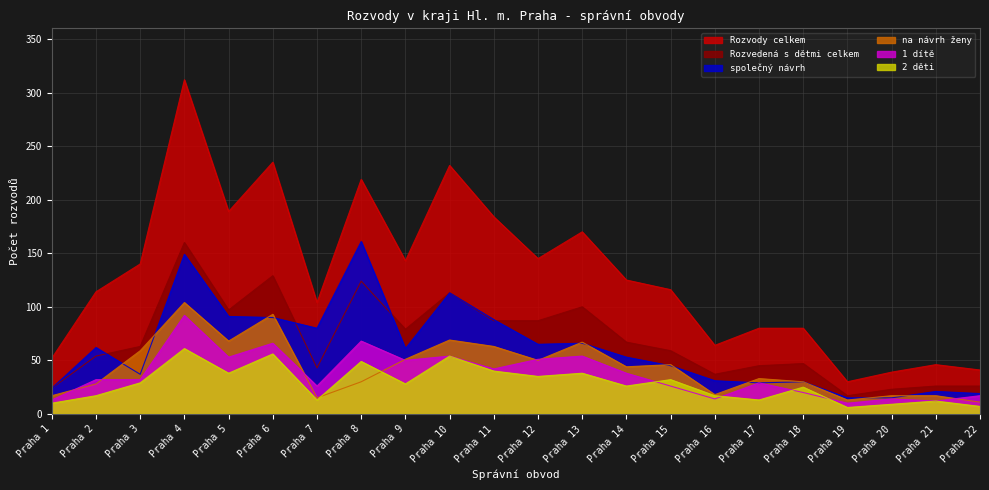

What is the total value across all series at Praha 20?

117